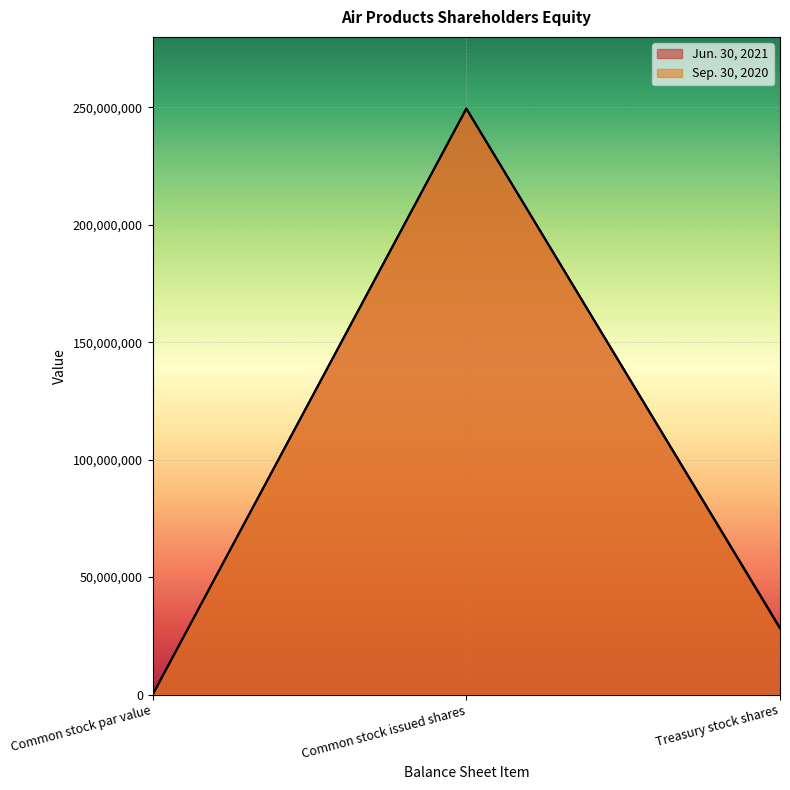

What is the difference between the Jun. 30, 2021 values at Treasury stock shares and Common stock issued shares?

221364660